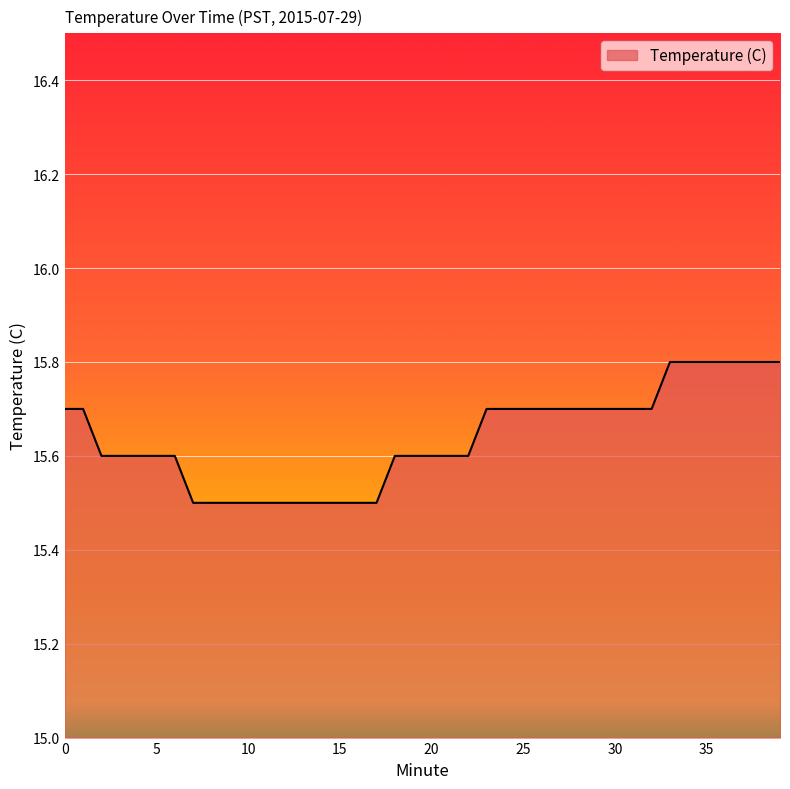

What is the maximum value shown in the chart?

15.8